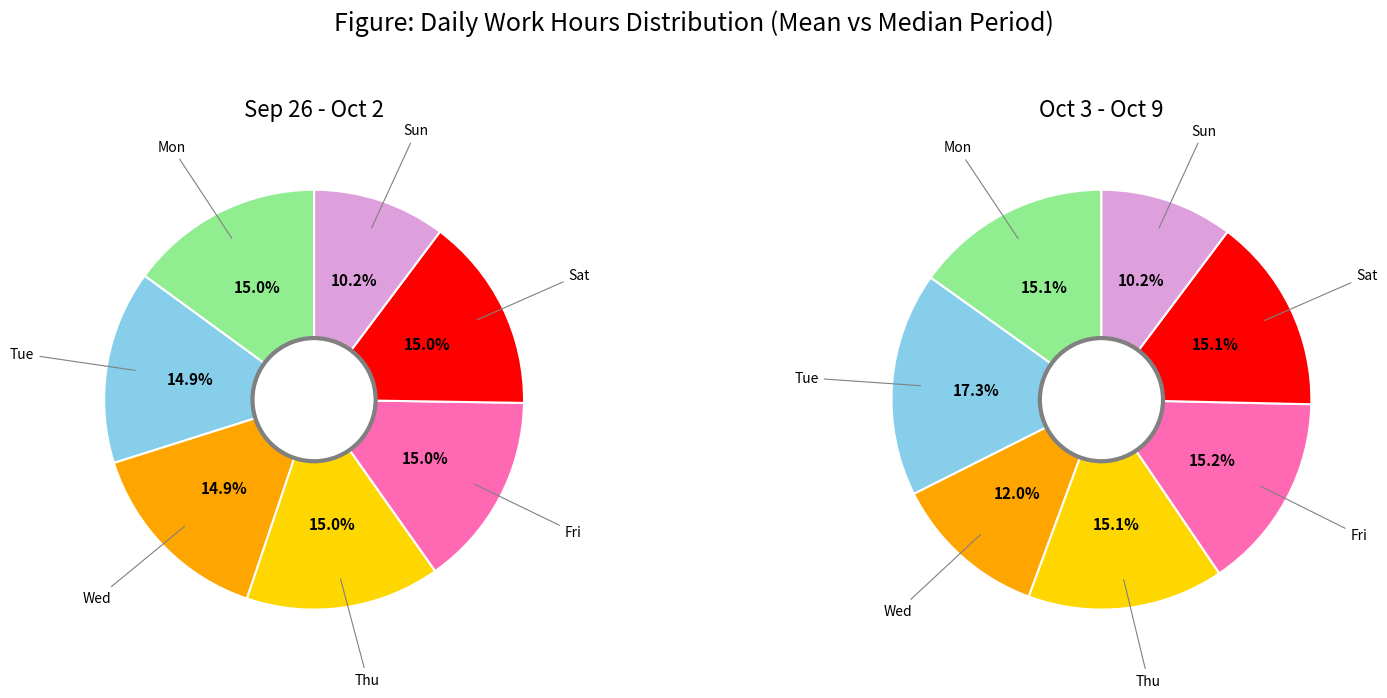

Is it true that Mon is 28% of the pie?

False